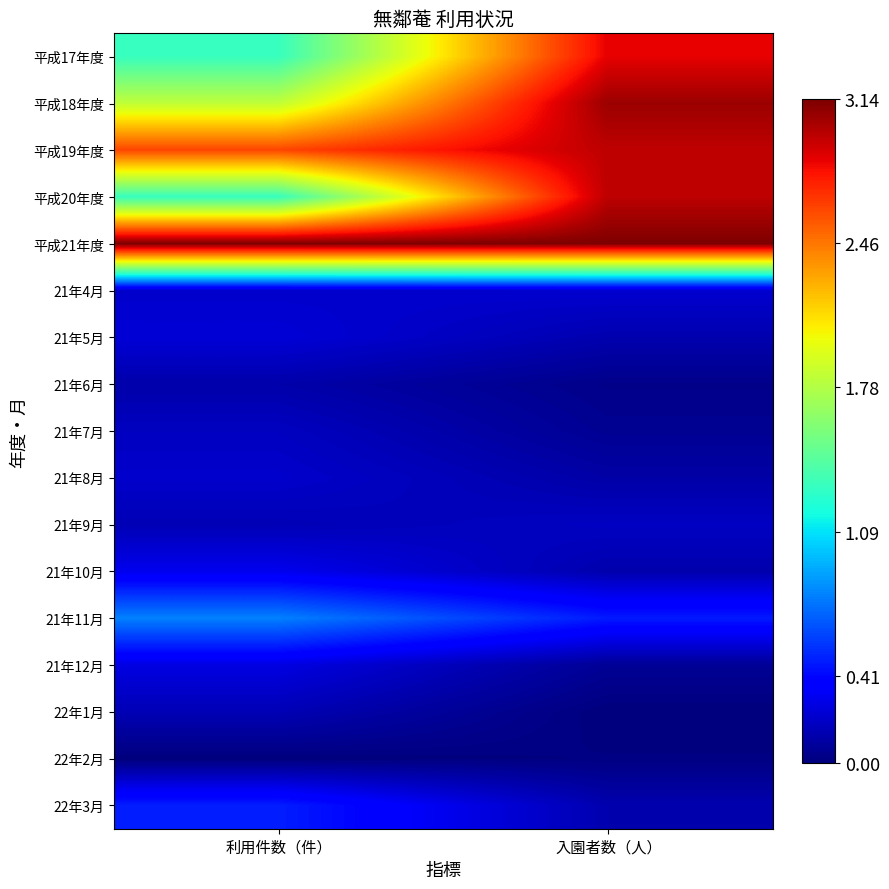

What is the greatest value displayed?

3.1